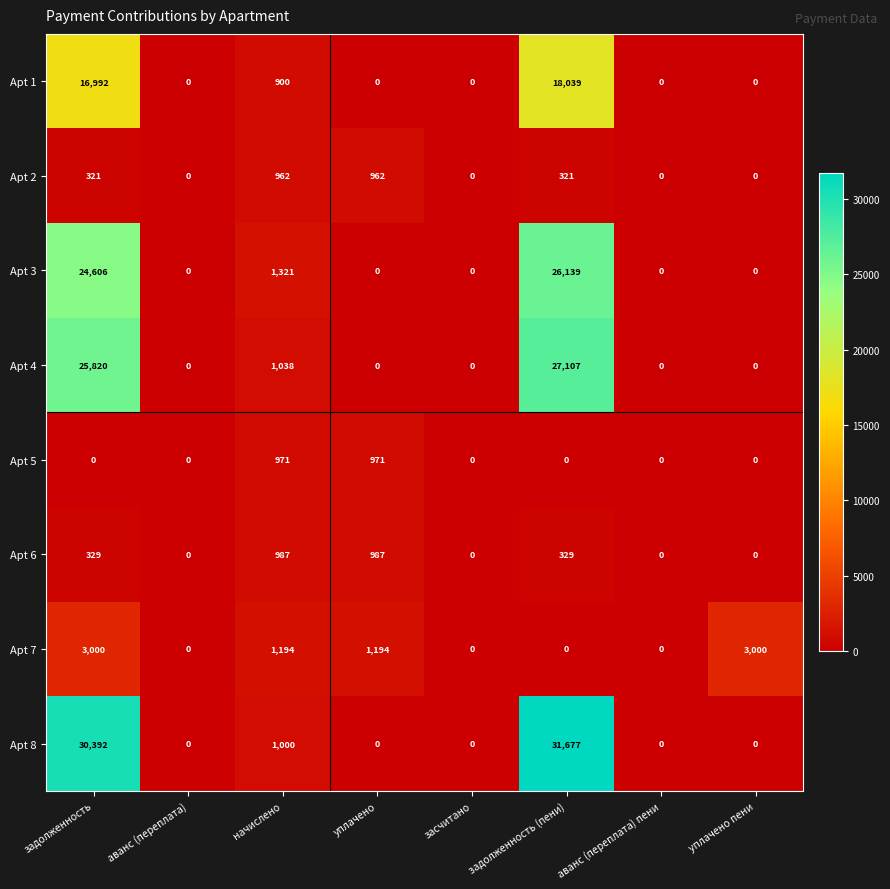

At which category is the sum across all series the highest?

задолженность (пени)